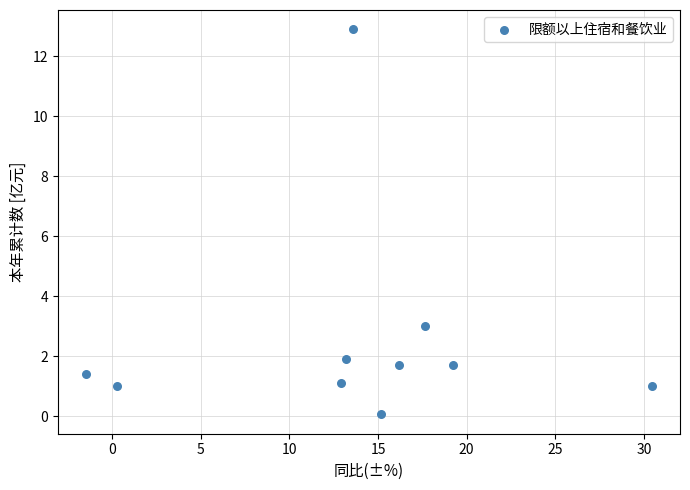

What is the average Y value?

2.6